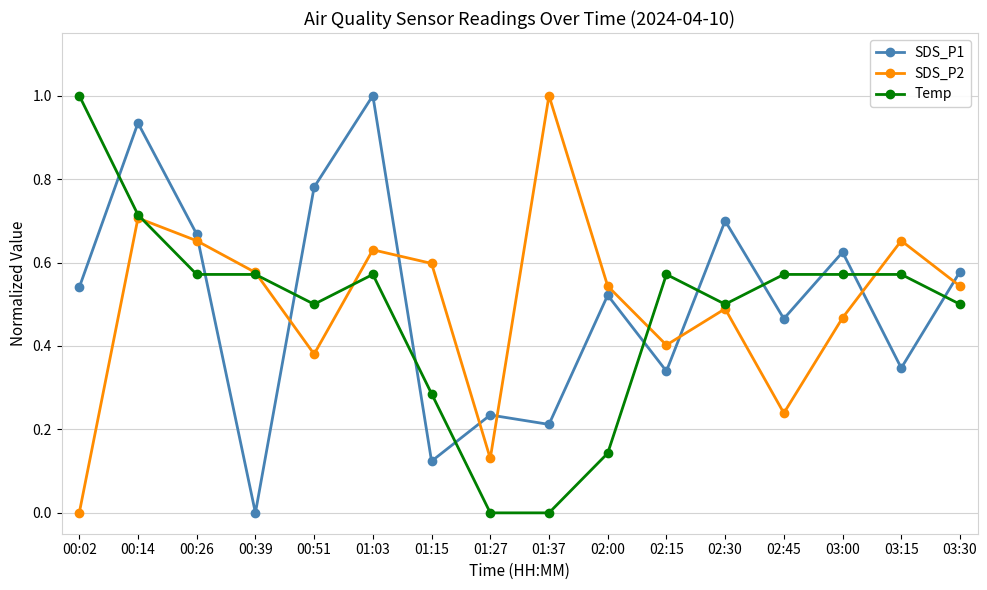

Does the chart display data point markers on the line(s)?

Yes